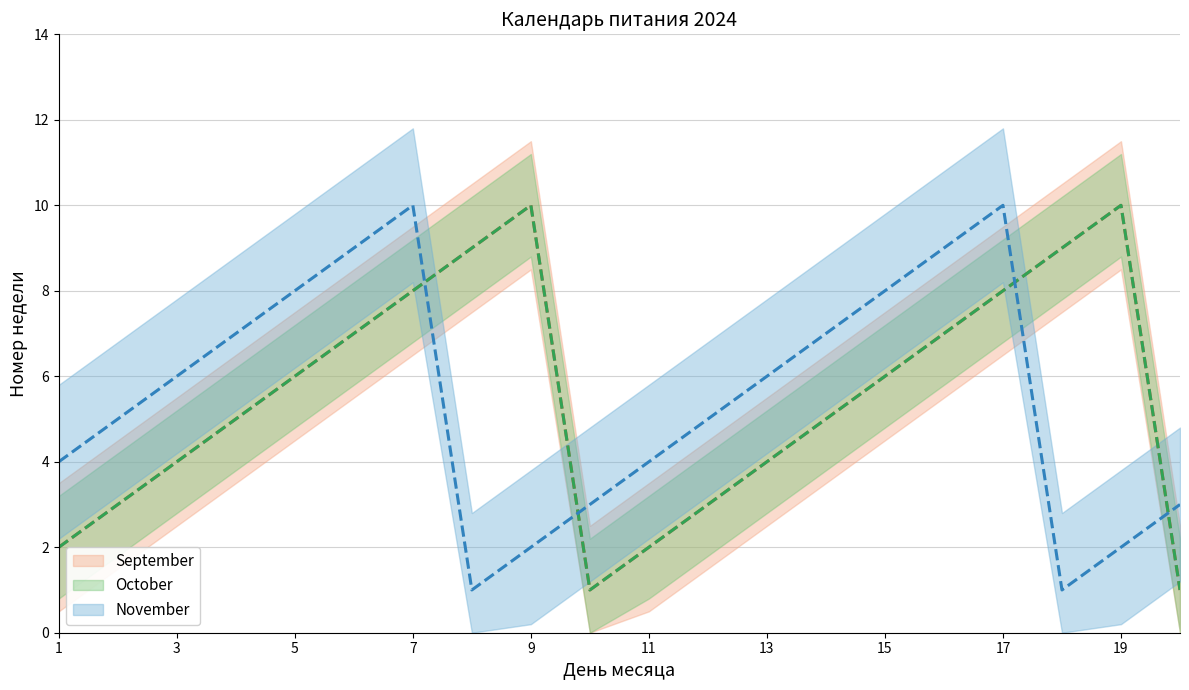

Reading left to right, list all the values displayed in this chart.

September: 2	3	4	5	6	7	8	9	10	1	2	3	4	5	6	7	8	9	10	1
October: 2	3	4	5	6	7	8	9	10	1	2	3	4	5	6	7	8	9	10	1
November: 4	5	6	7	8	9	10	1	2	3	4	5	6	7	8	9	10	1	2	3